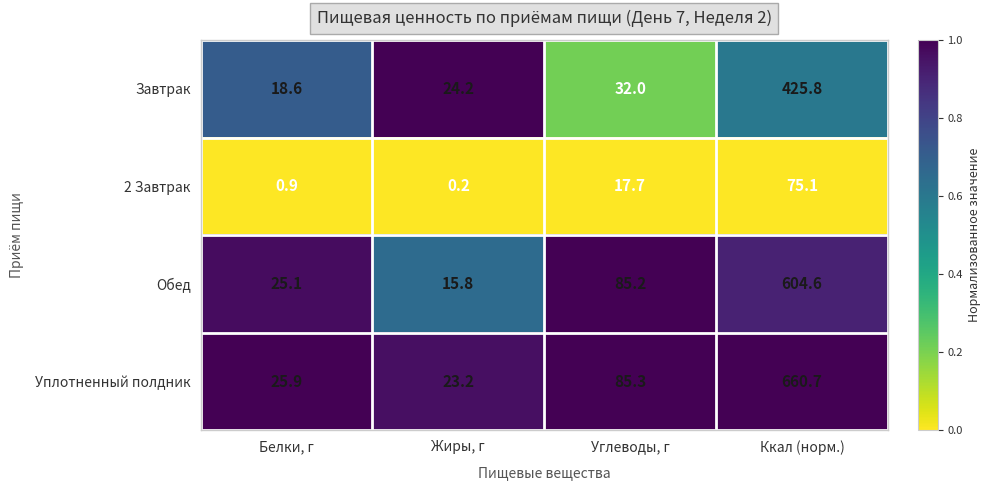

What is the sum of all Обед values?

730.7